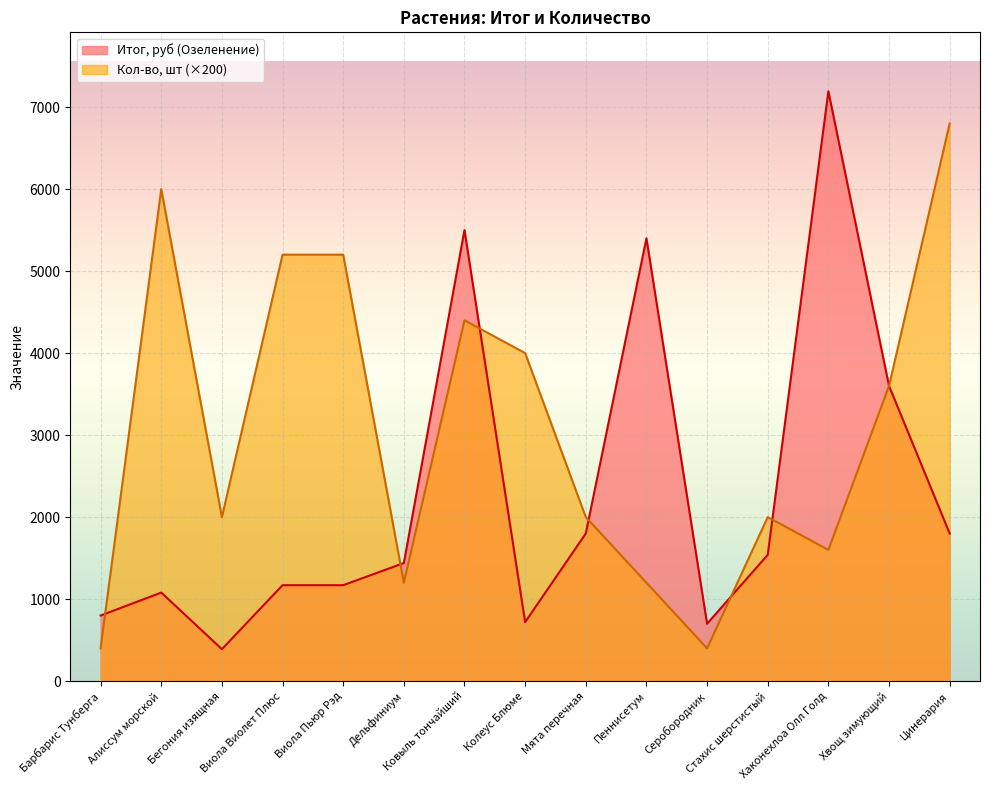

Reading right to left, list all the values displayed in this chart.

Итог, руб (Озеленение): 1800	3600	7192	1540	700	5400	1800	720	5500	1440	1170	1170	390	1080	800
Кол-во, шт: 6800	3600	1600	2000	400	1200	2000	4000	4400	1200	5200	5200	2000	6000	400